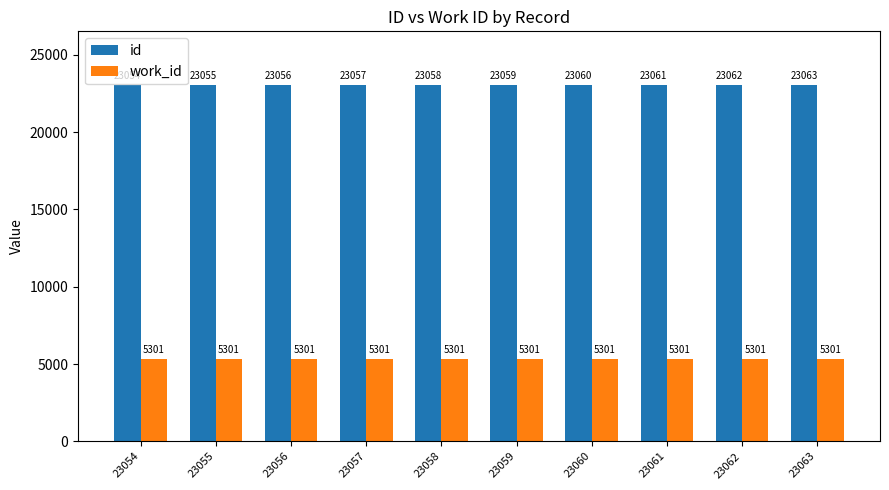

Between 23054 and 23062, which series saw the biggest shift?

id